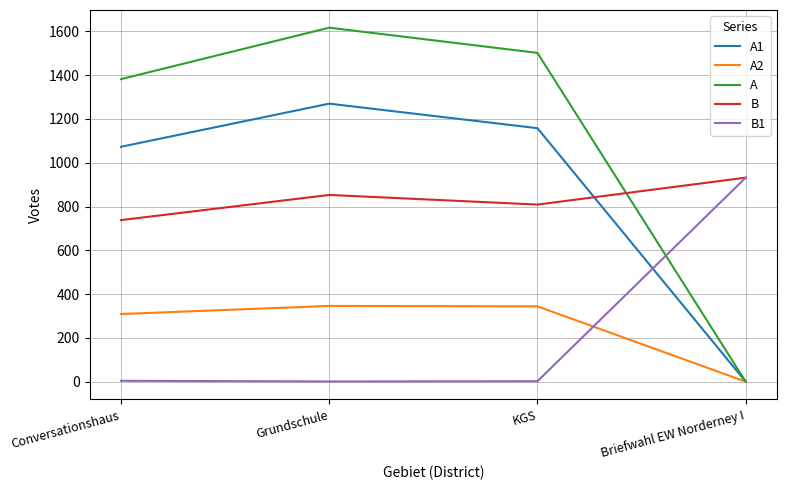

Is the value of A at Conversationshaus greater than the value of B at Briefwahl EW Norderney I?

Yes